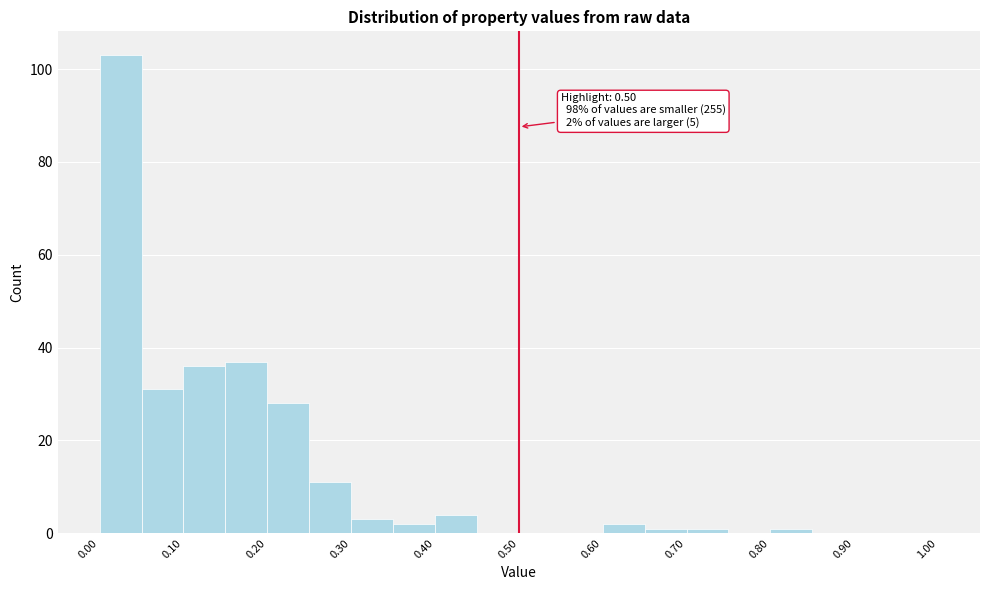

Which range on the x-axis has the tallest bar?

0.00 to 0.05